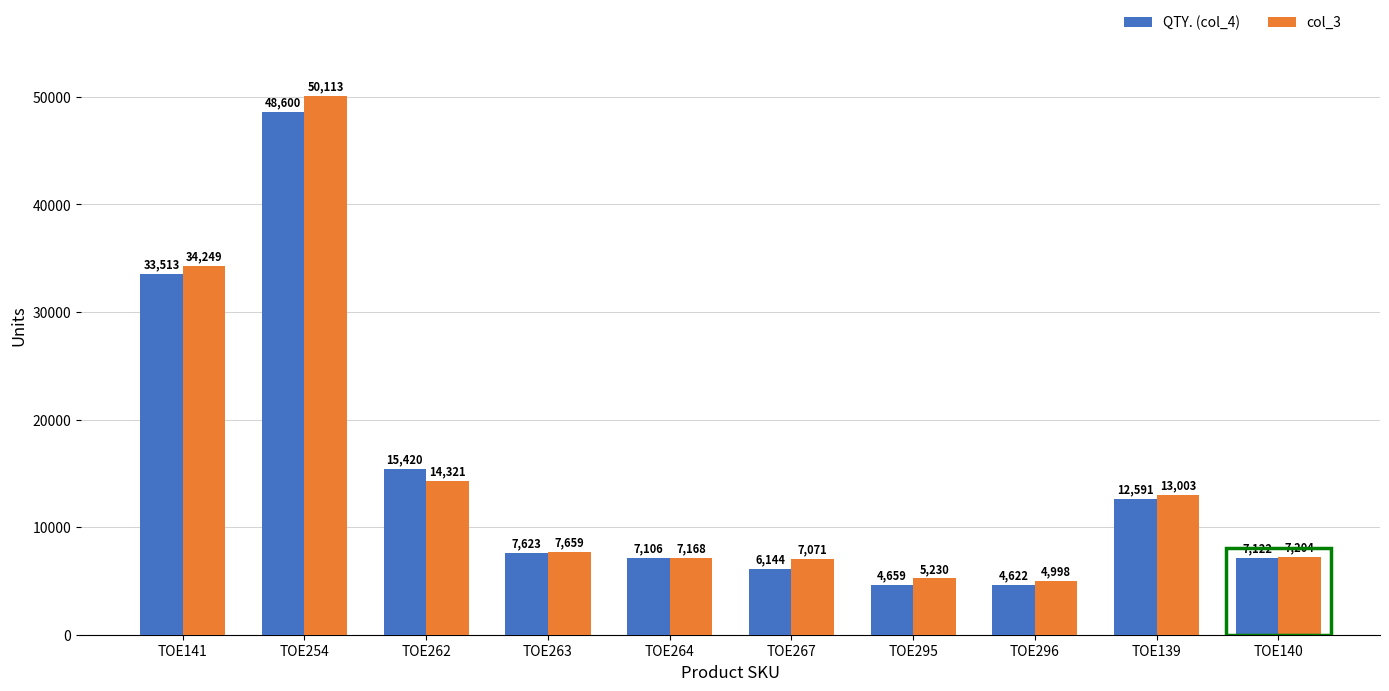

What is the maximum value for col_3?

50113